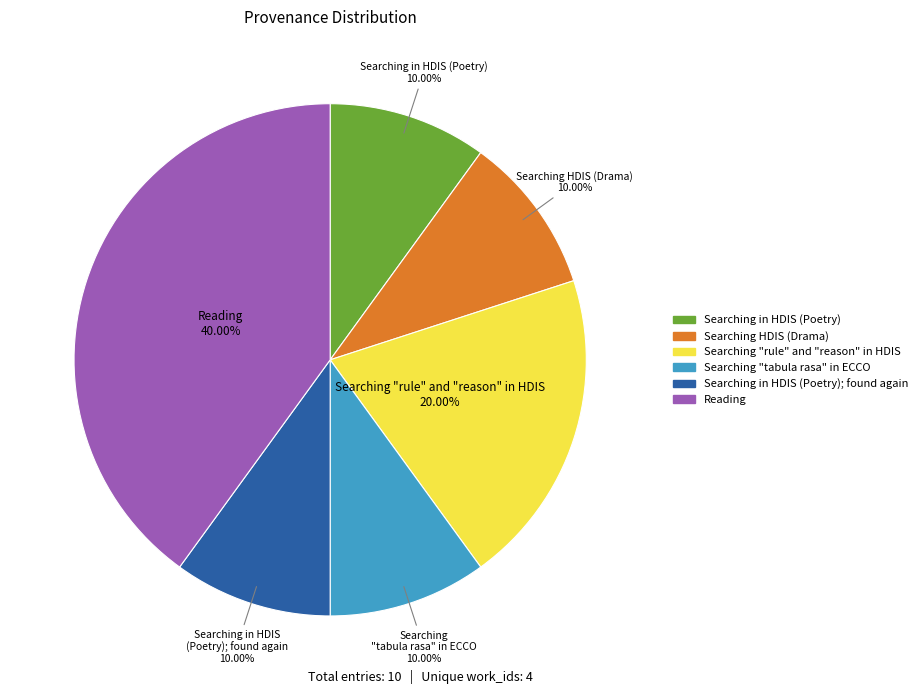

Is there a majority slice in this chart?

No